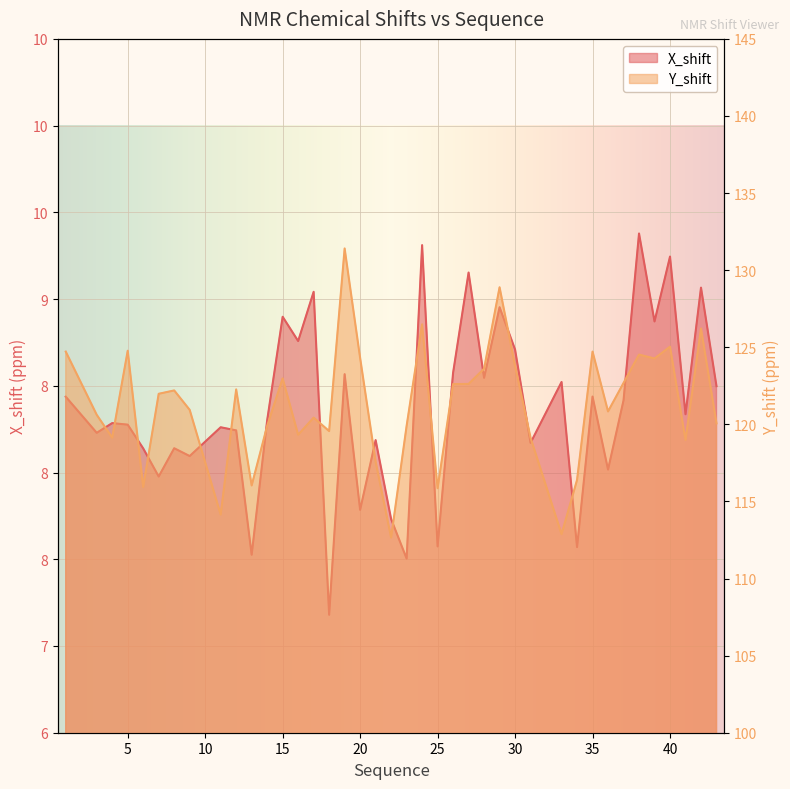

Which label corresponds to the largest value in the chart?

19